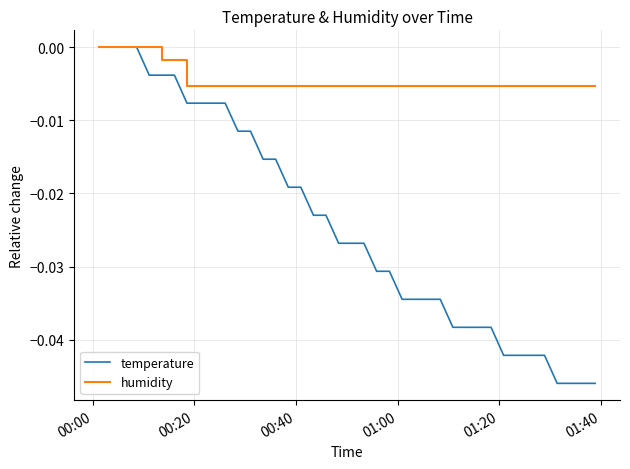

List the series in order of their overall mean, highest first.

humidity, temperature